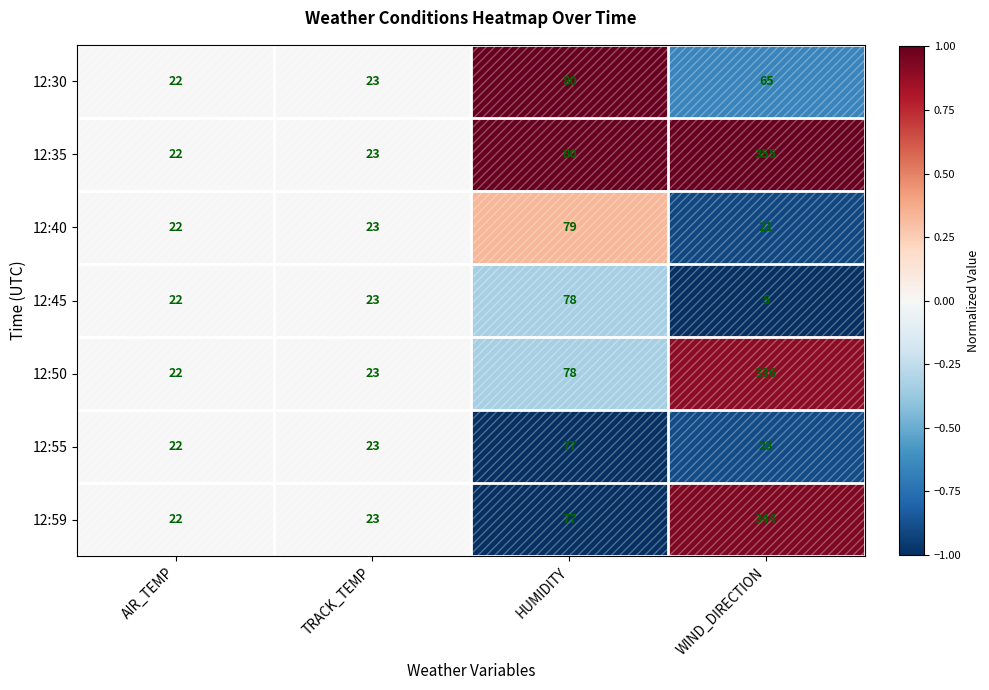

Rank the series by their maximum value, from highest to lowest.

12:35, 12:59, 12:50, 12:30, 12:40, 12:45, 12:55